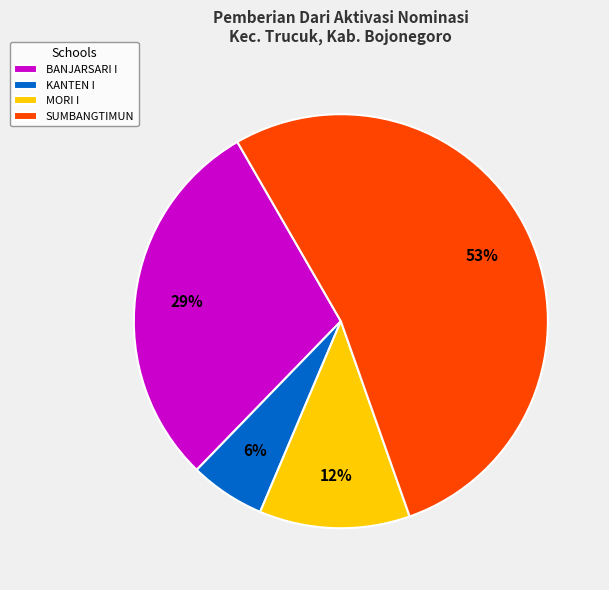

True or false: MORI I accounts for 6% of the total.

False